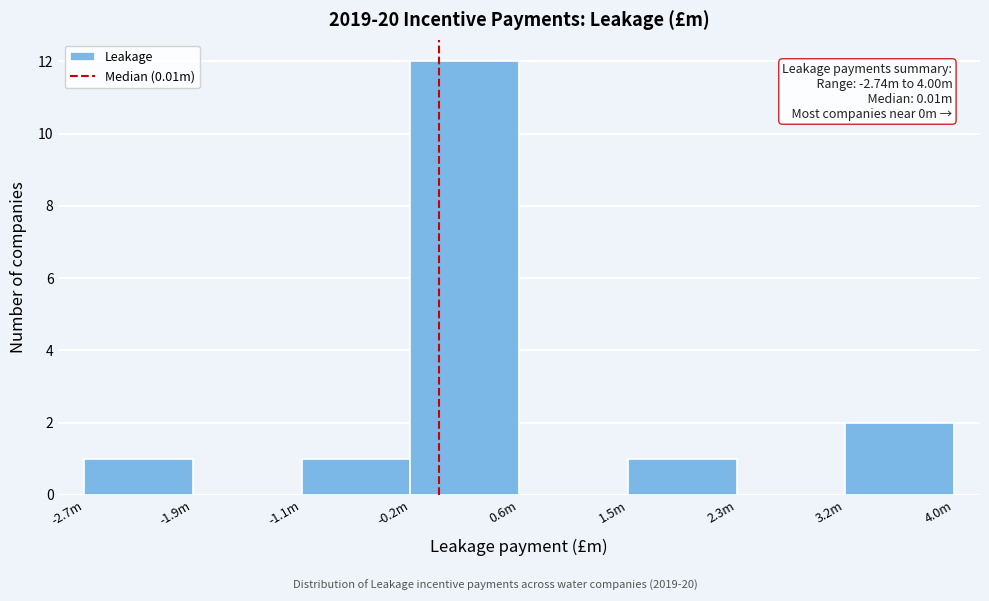

Reading left to right, transcribe all the data shown in this chart.

-2.7m=1	-1.9m=0	-1.1m=1	-0.2m=12	0.6m=0	1.5m=1	2.3m=0	3.2m=2